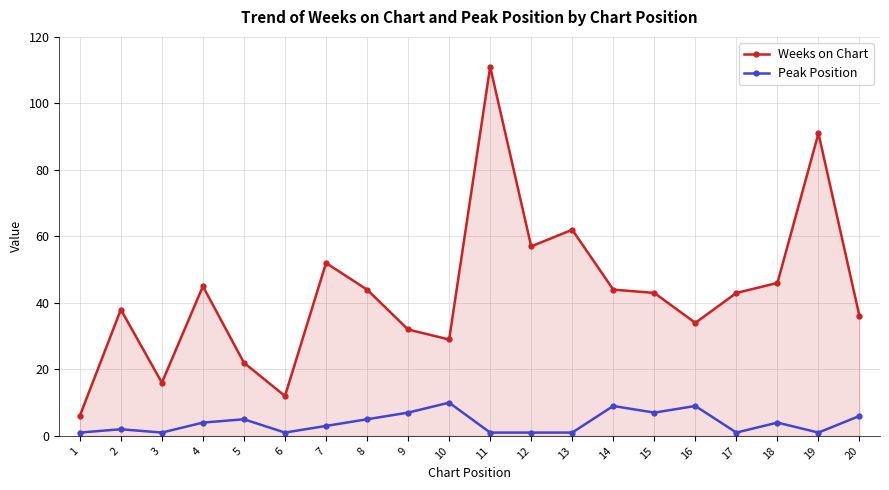

What is the difference between the second highest and second lowest values in the Weeks on Chart series?

79